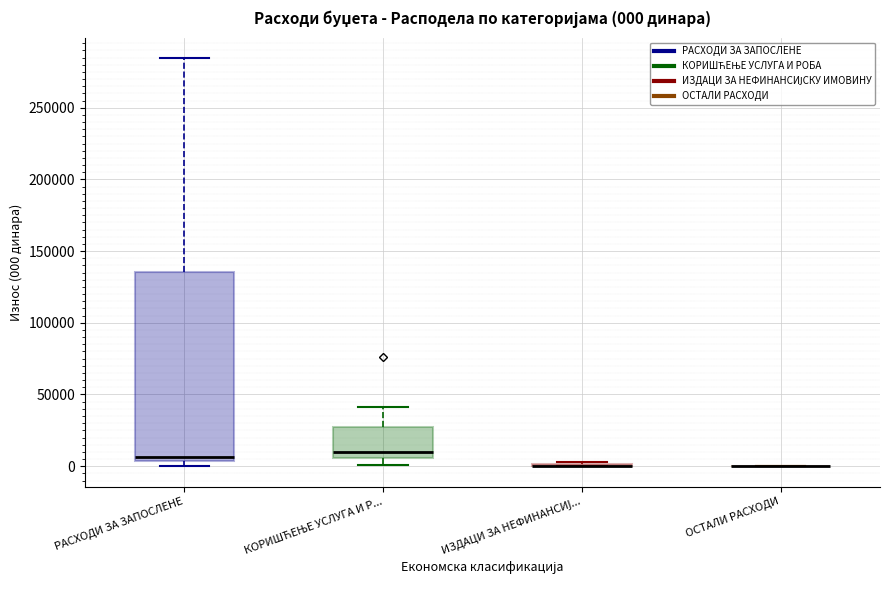

Which box is the tallest, from its lower edge to its upper edge?

РАСХОДИ ЗА ЗАПОСЛЕНЕ